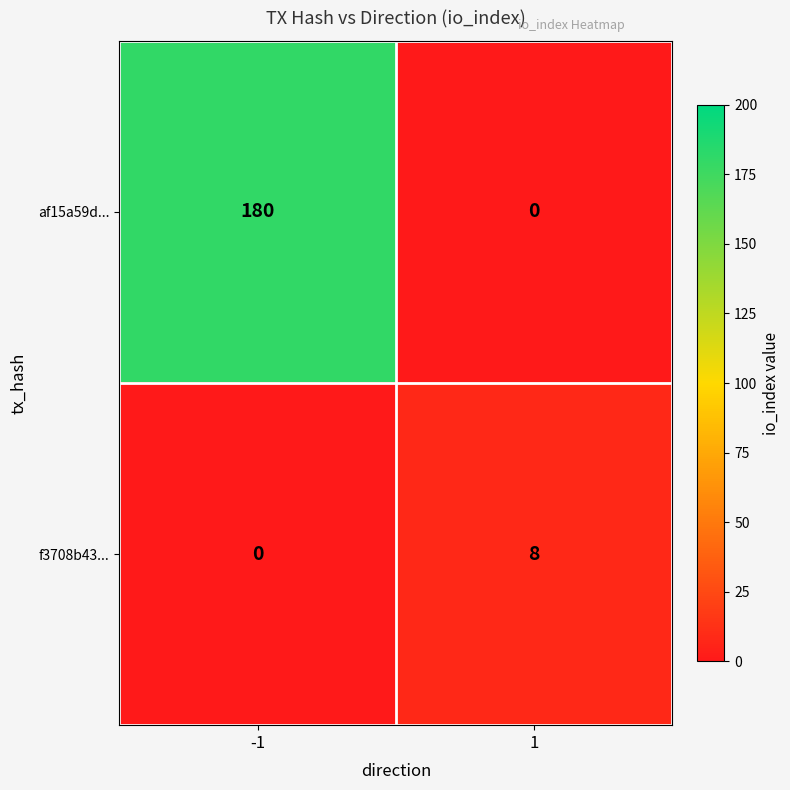

What is the sum of all f3708b43... values?

8